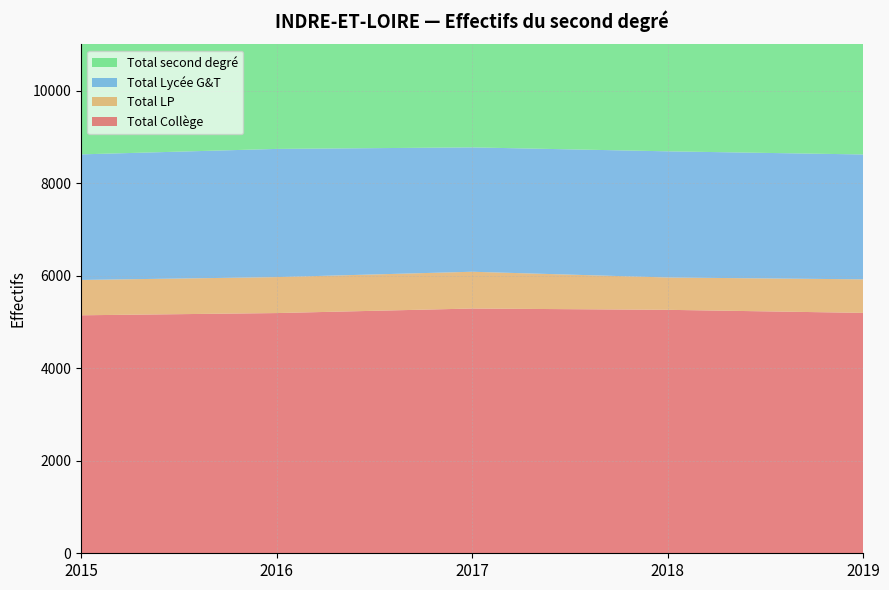

Reading left to right, extract all data points from this chart.

Total Collège: 2015=5144	2016=5192	2017=5290	2018=5262	2019=5196
Total LP: 2015=764	2016=777	2017=795	2018=699	2019=725
Total Lycée G&T: 2015=2714	2016=2771	2017=2688	2018=2727	2019=2699
Total second degré: 2015=8622	2016=8740	2017=8773	2018=8688	2019=8620